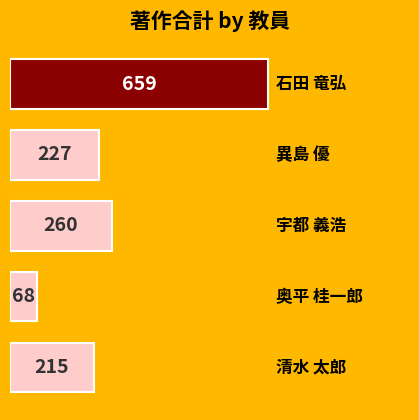

What is the average value?

286